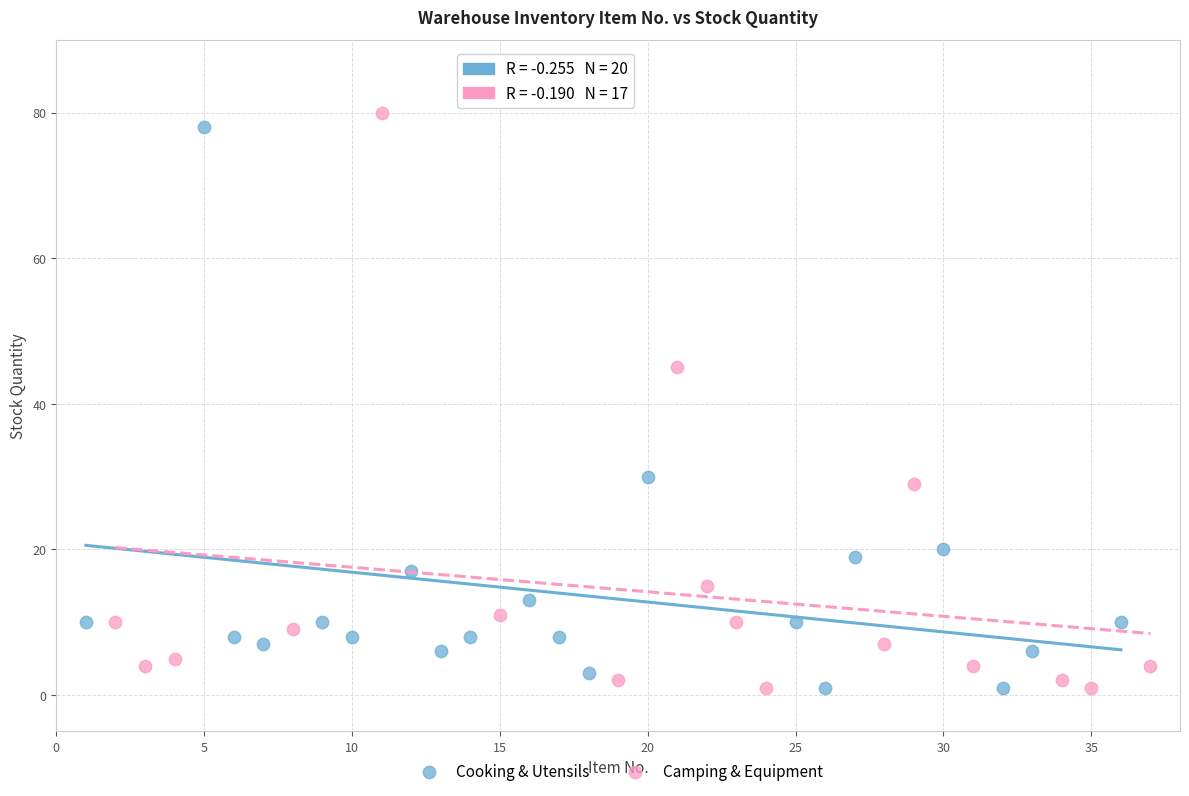

What are all the series names shown in the legend?

Cooking & Utensils, Camping & Equipment